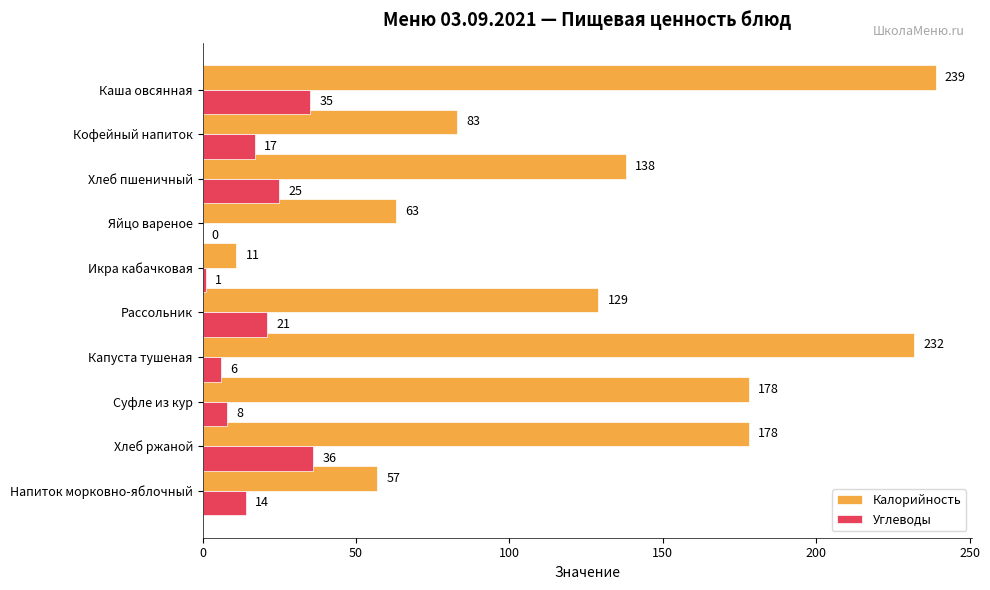

Is it true that Калорийность equals 382 at Каша овсянная?

False